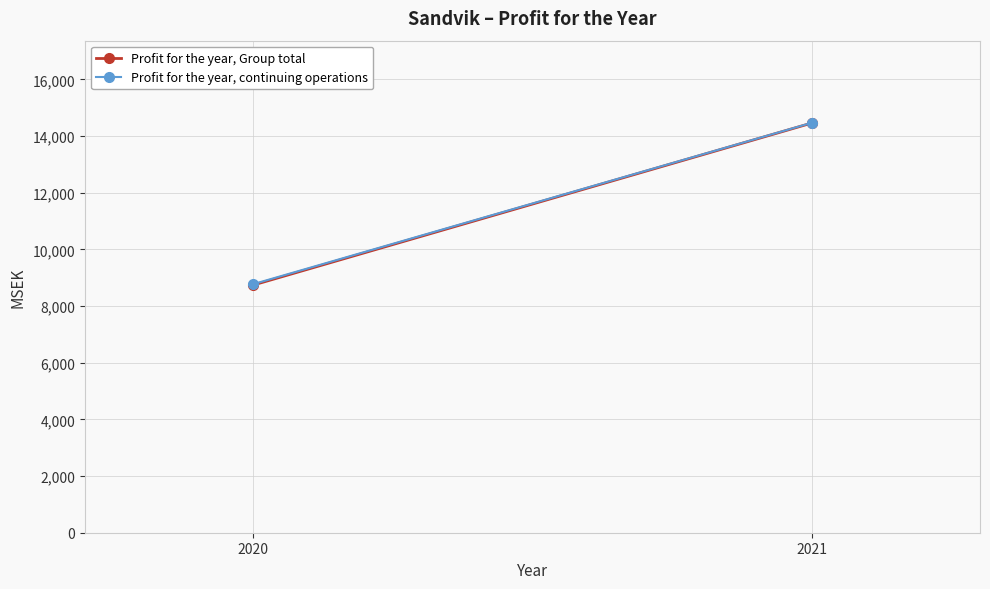

Reading right to left, what are all the values shown in this chart?

Profit for the year, Group total: 2021=14461	2020=8735
Profit for the year, continuing operations: 2021=14470	2020=8767